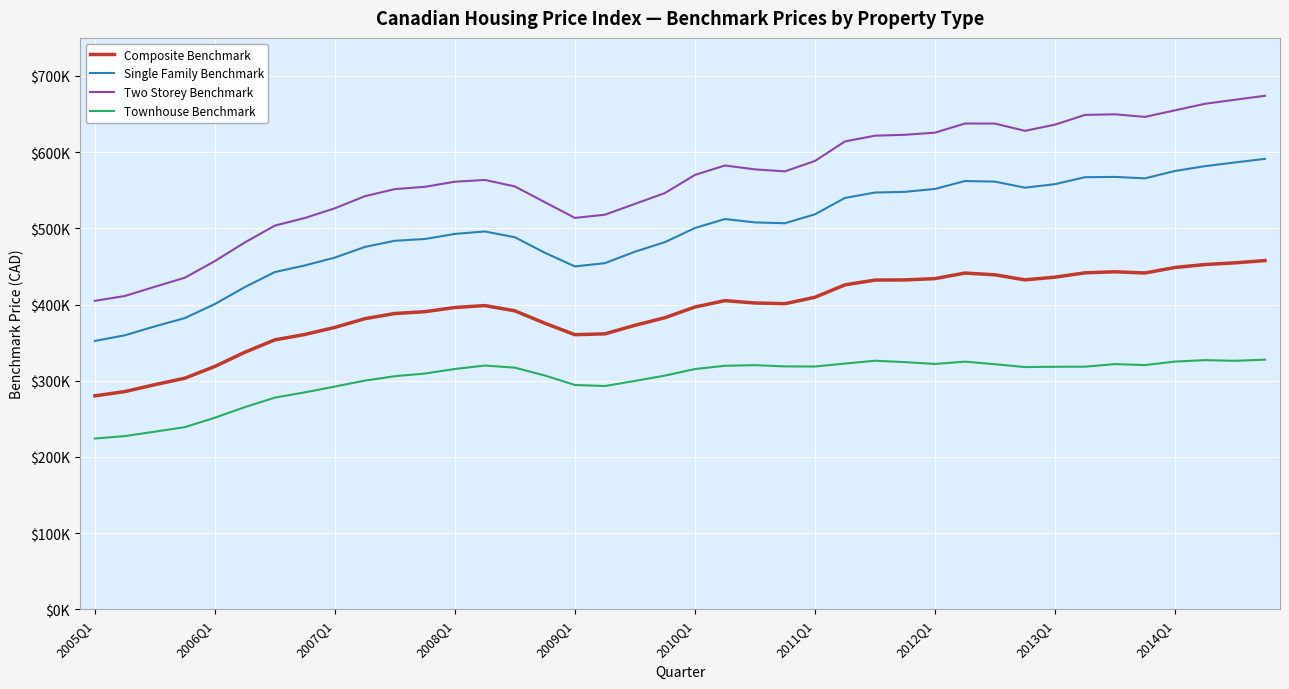

What are all the series names shown in the legend?

Composite Benchmark, Single Family Benchmark, Two Storey Benchmark, Townhouse Benchmark